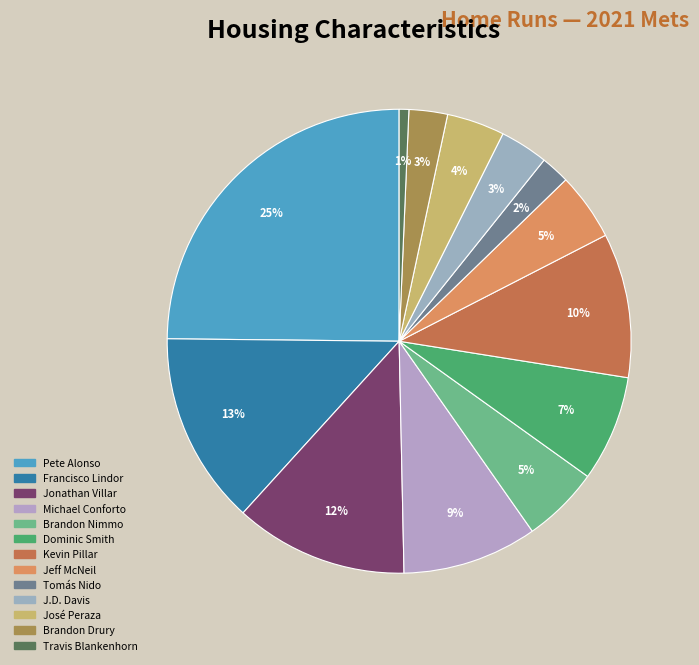

What is the smallest slice in the pie chart?

Travis Blankenhorn